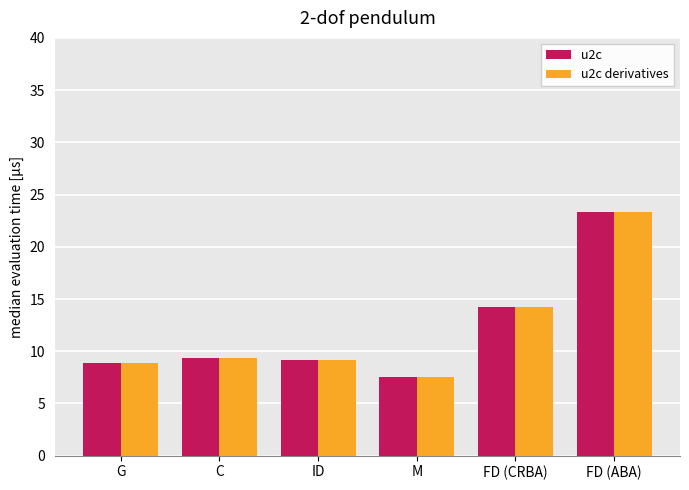

How many categories are shown in the chart?

6